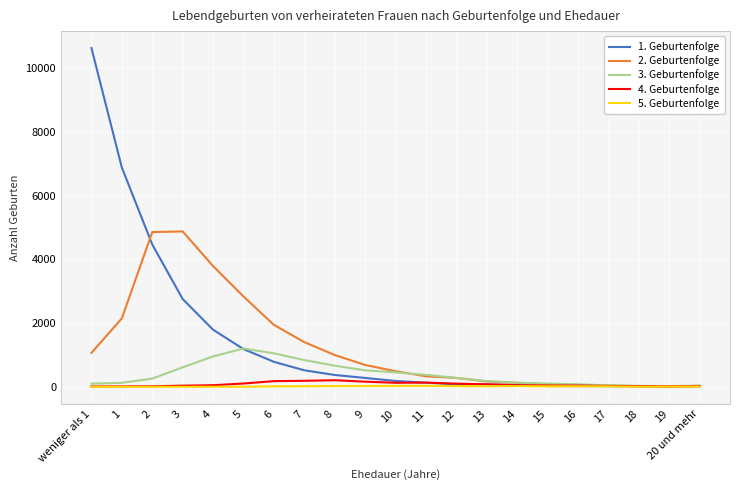

At which category does the chart reach its peak across all series?

weniger als 1